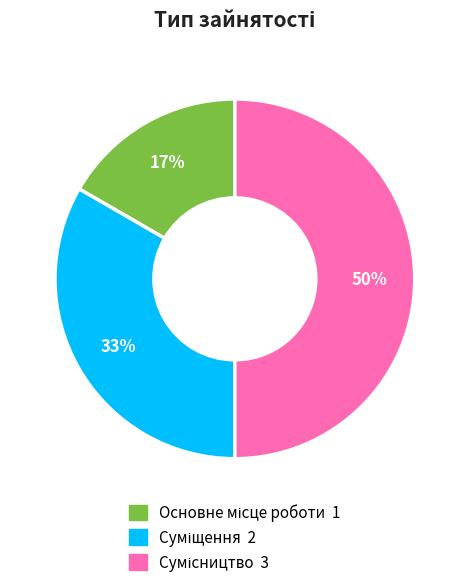

To the nearest percent, what is the difference between the largest and smallest slice percentages?

33%